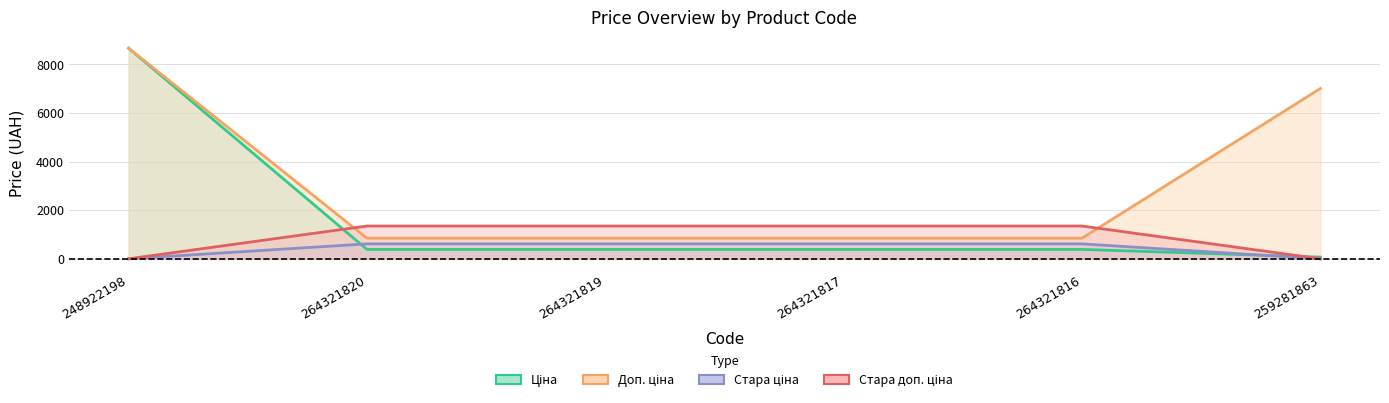

What is the minimum value for Ціна?

70.1